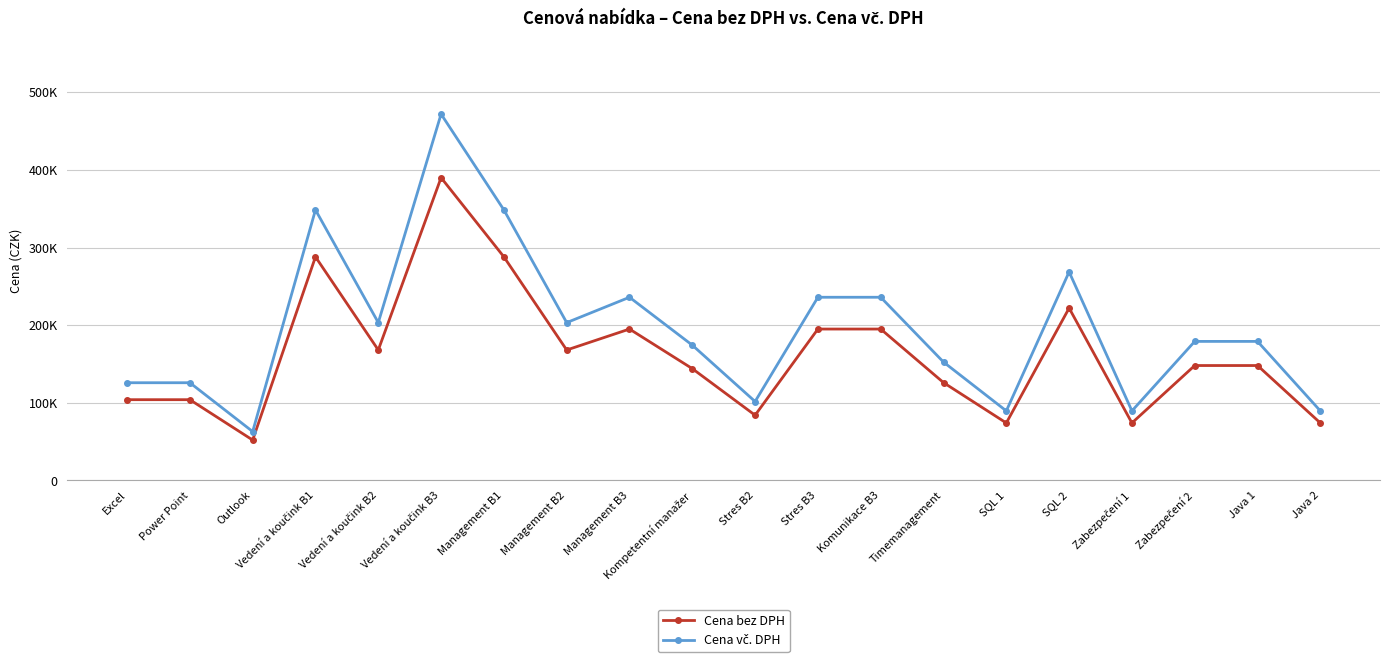

Rank the categories by Cena bez DPH value from lowest to highest.

Outlook, SQL 1, Zabezpečení 1, Java 2, Stres B2, Excel, Power Point, Timemanagement, Kompetentní manažer, Zabezpečení 2, Java 1, Vedení a koučink B2, Management B2, Management B3, Stres B3, Komunikace B3, SQL 2, Vedení a koučink B1, Management B1, Vedení a koučink B3